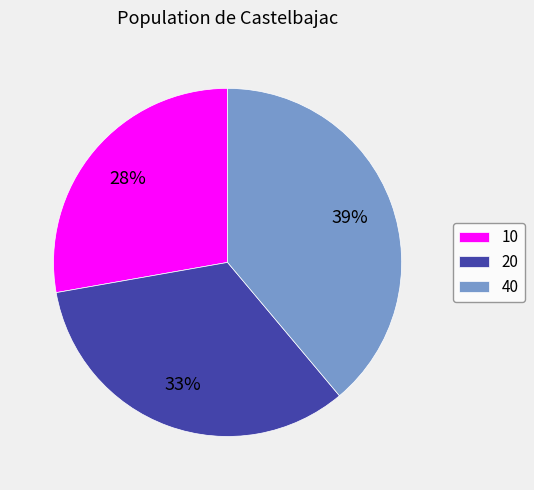

To the nearest percent, what is the average slice percentage?

33%